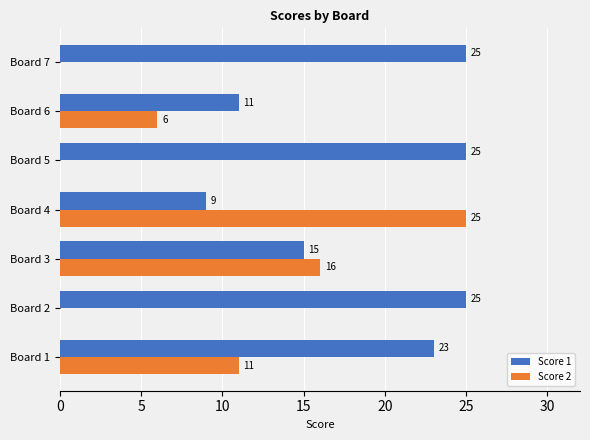

Which series has the largest total across all categories?

Score 1